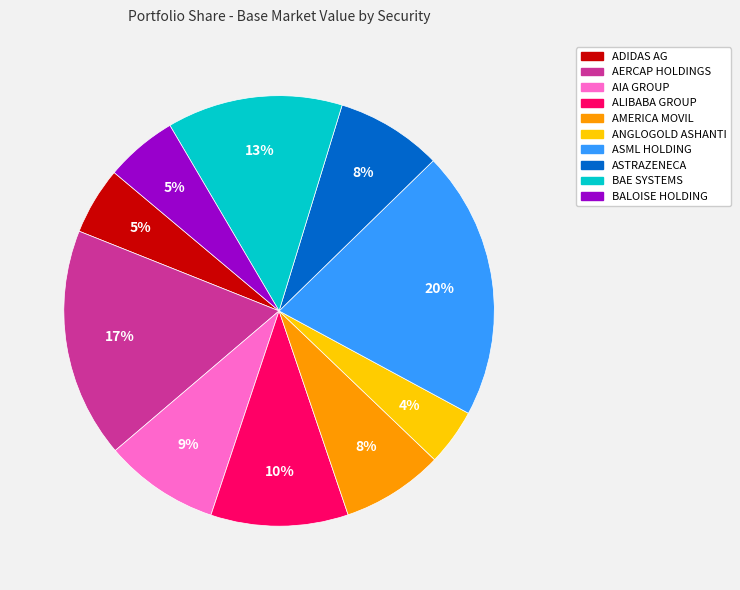

To the nearest percent, what is the difference between the largest and smallest slice percentages?

16%